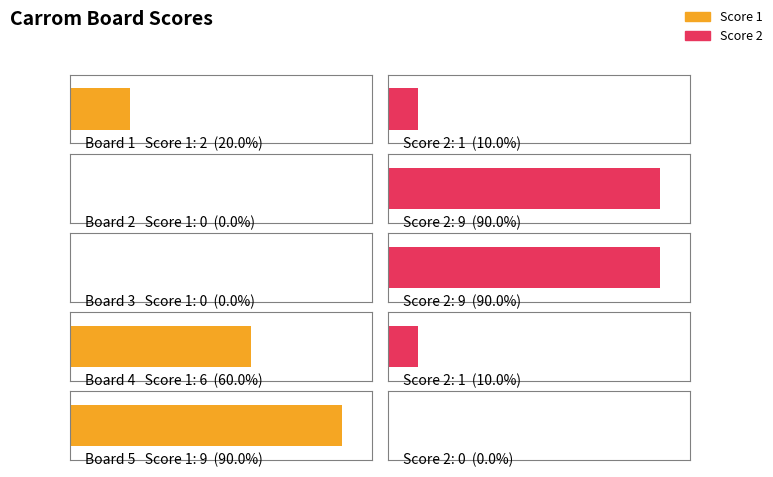

What are all the series names shown in the legend?

Score 1, Score 2